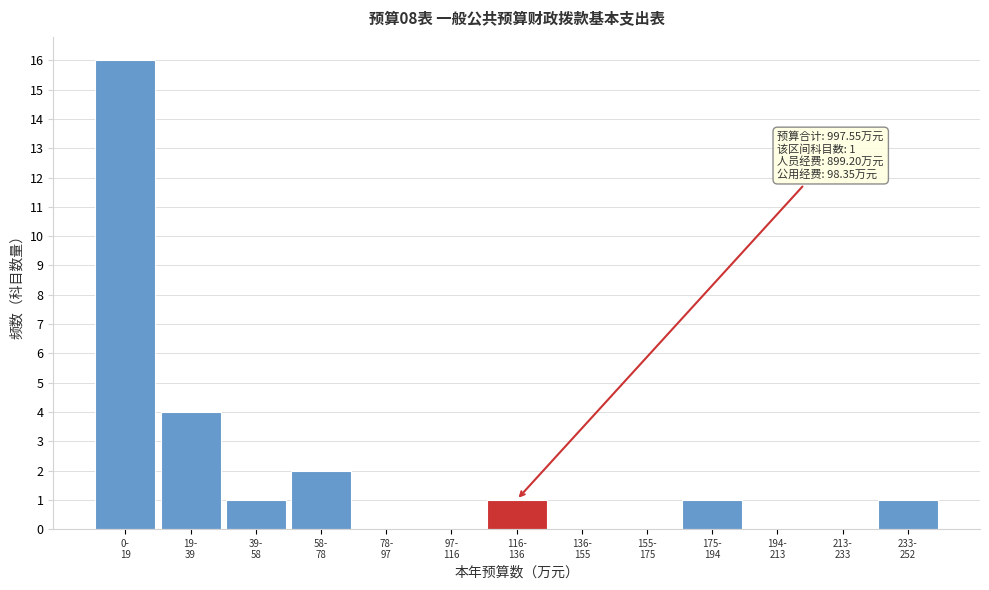

What is the sum of all values?

26